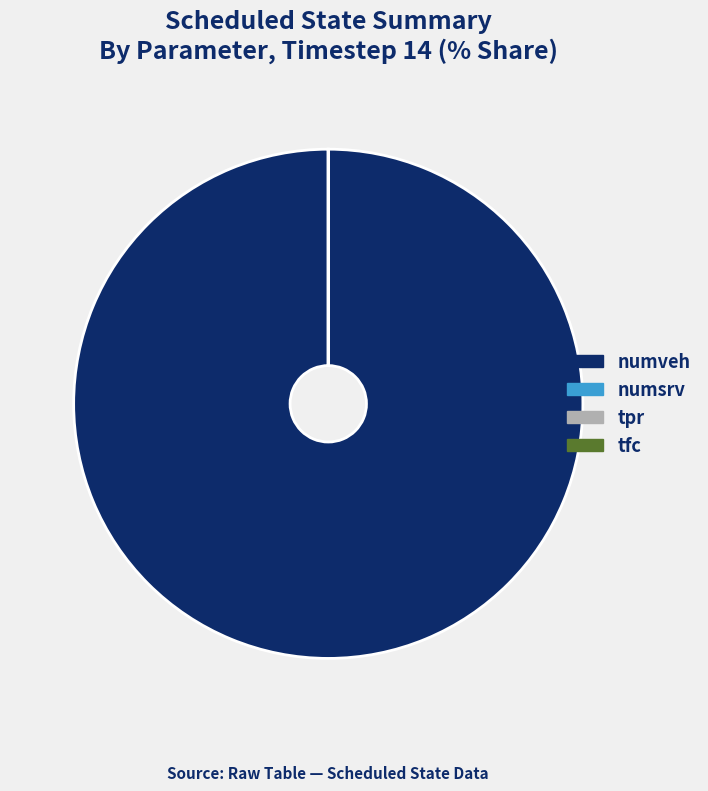

Is there a majority slice in this chart?

Yes